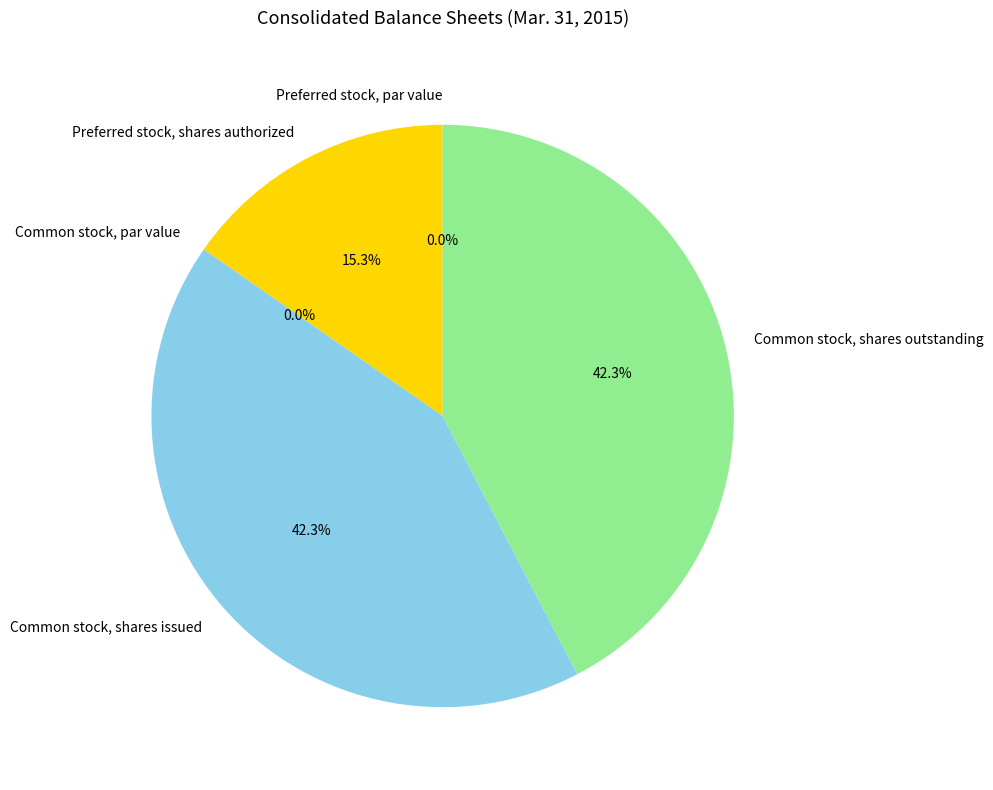

How much of the chart is everything except Common stock, shares outstanding?

57.7%